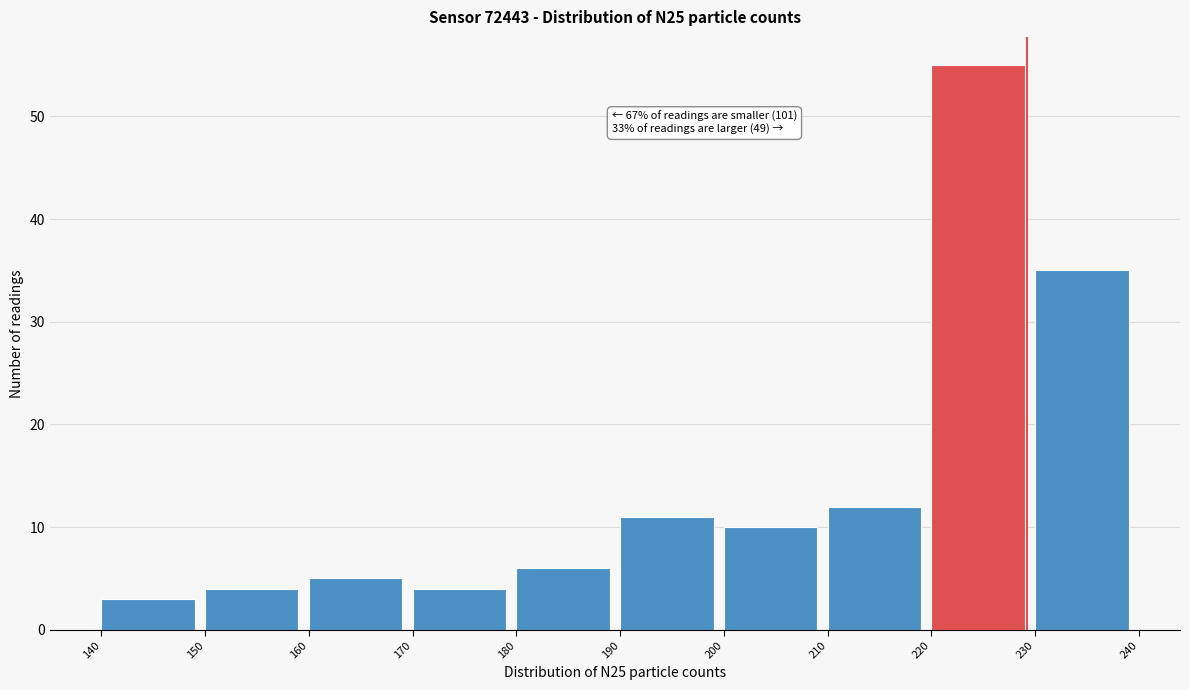

Which range on the x-axis has the tallest bar?

220 to 230